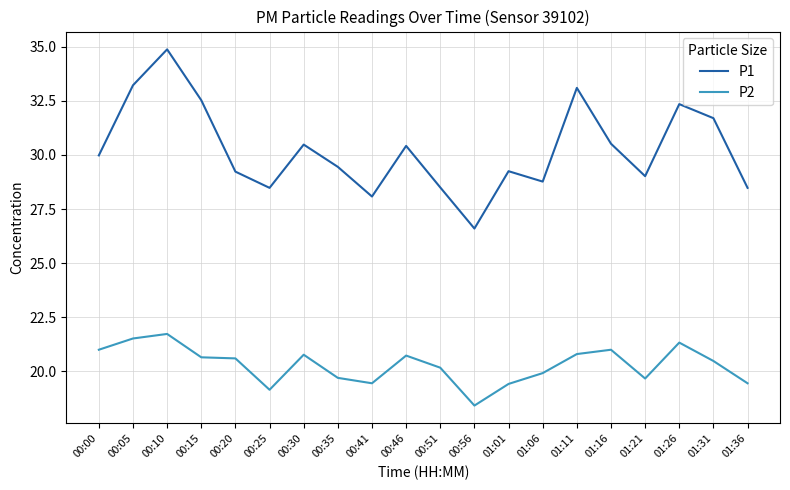

What position from the left is 00:41?

9